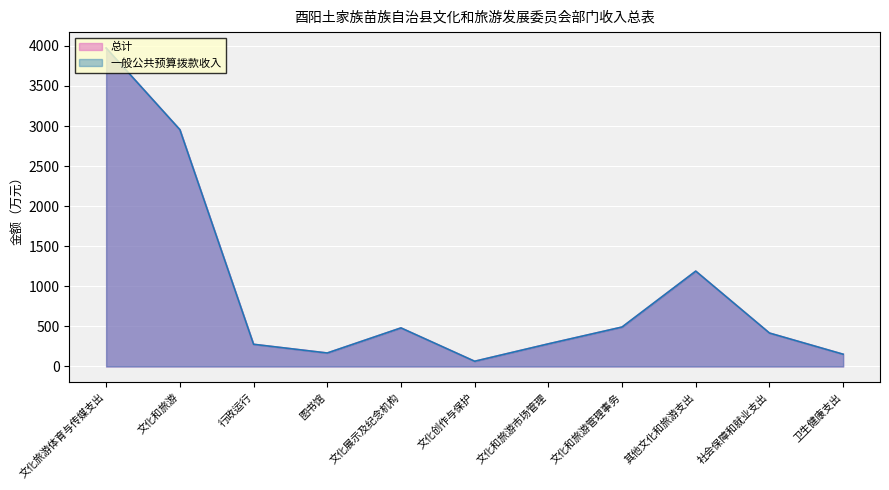

True or false: 总计 and 一般公共预算拨款收入 cross at least once.

False